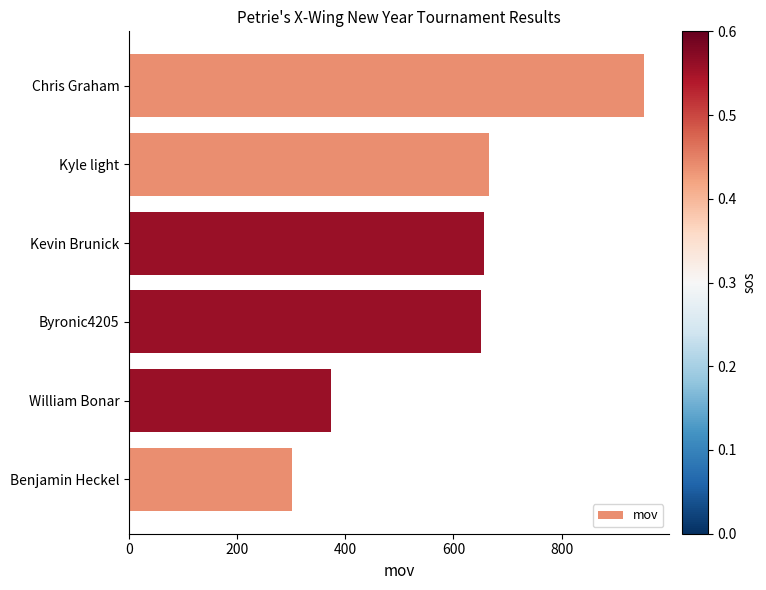

Read the value at Kyle light, to the nearest 50.

650